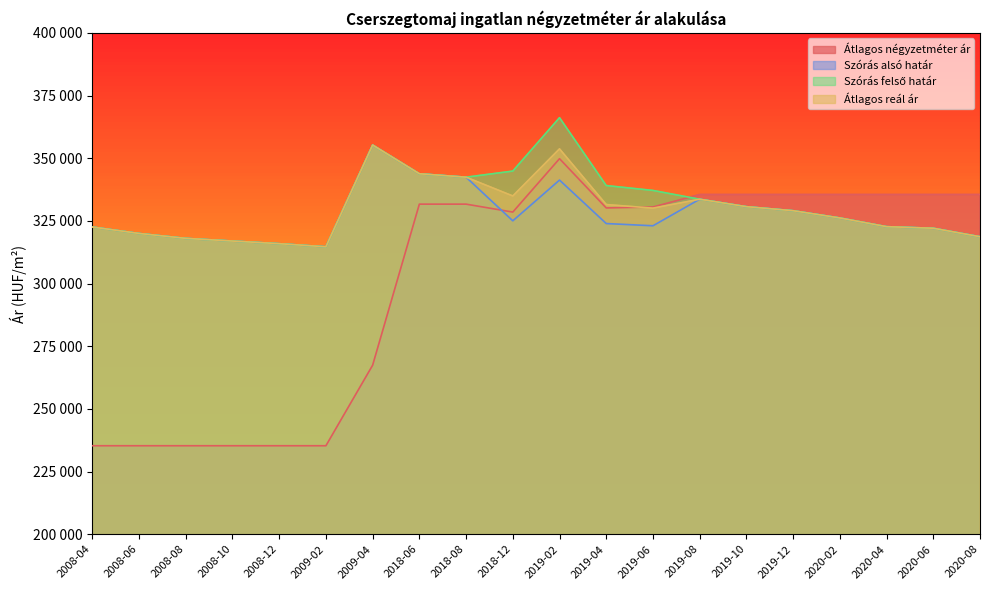

At which category does Átlagos reál ár reach its first local valley?

2009-02